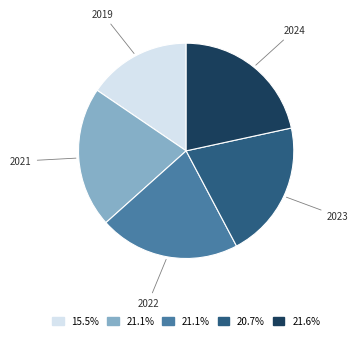

Is it true that 2022 is 21% of the pie?

True